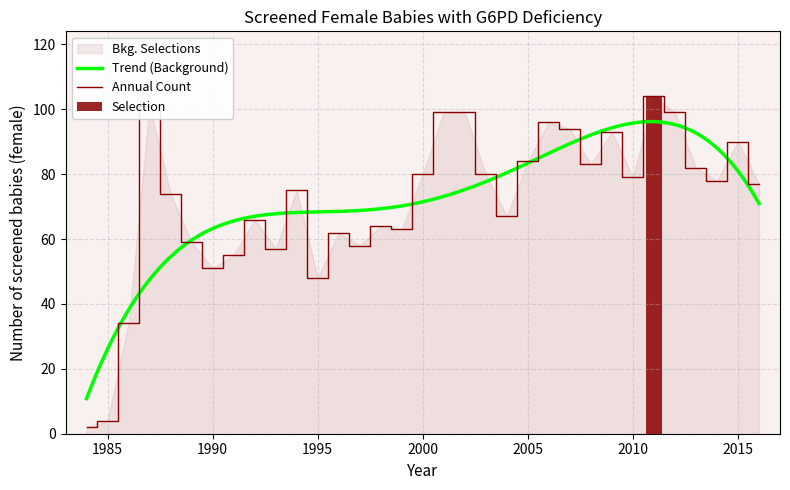

What is the maximum value shown in the chart?

104